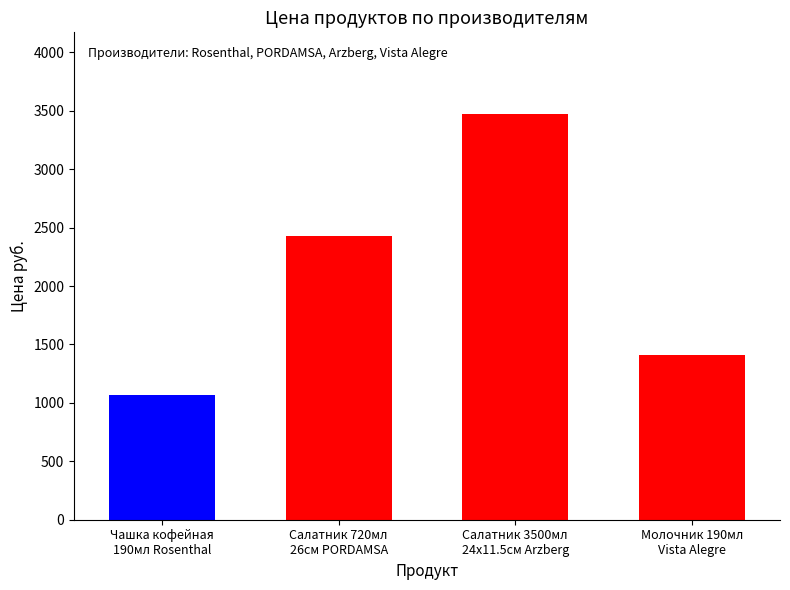

True or false: the data shows 2115.3 at Молочник 190мл
Vista Alegre.

False